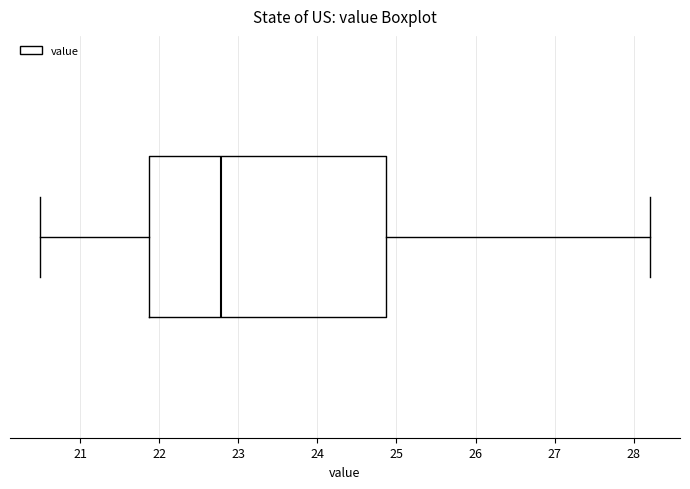

Where is the right edge of the box on the x-axis? The values are not printed on the chart, so give them approximately, as read against the axis.

24.9